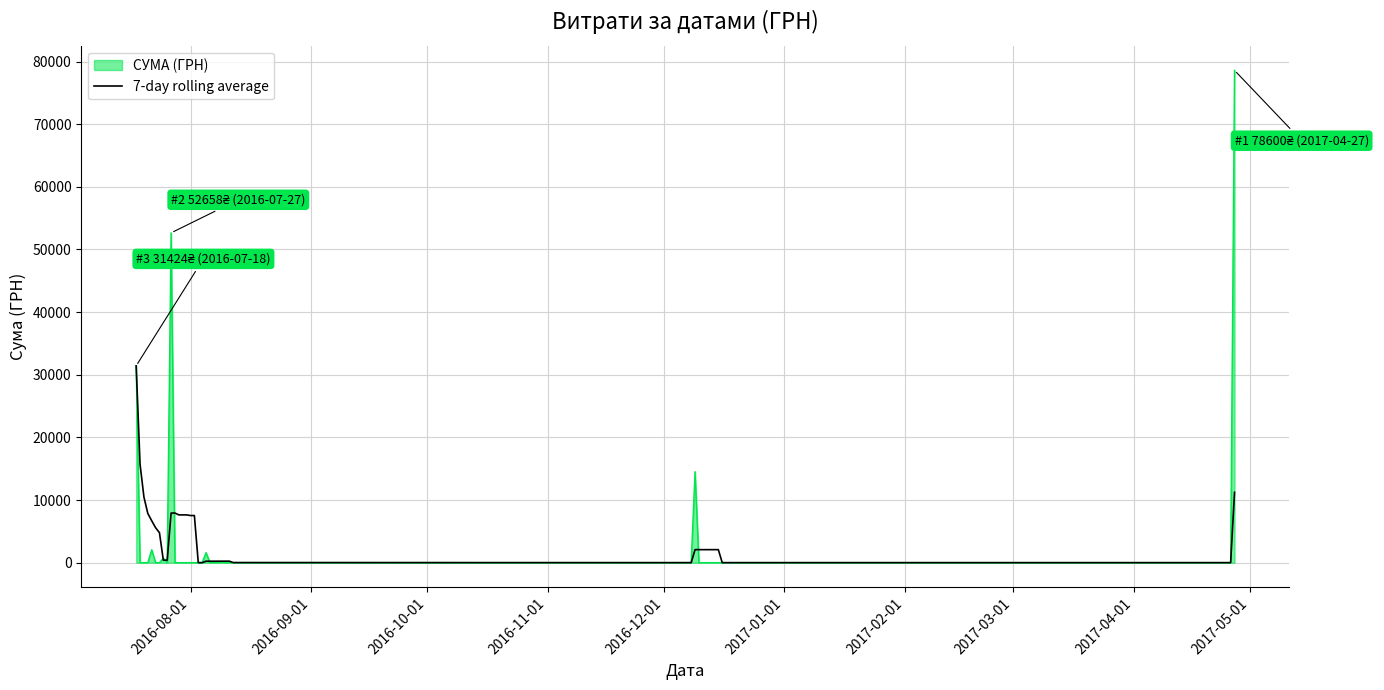

Which series has the largest range (max minus min)?

СУМА (ГРН)